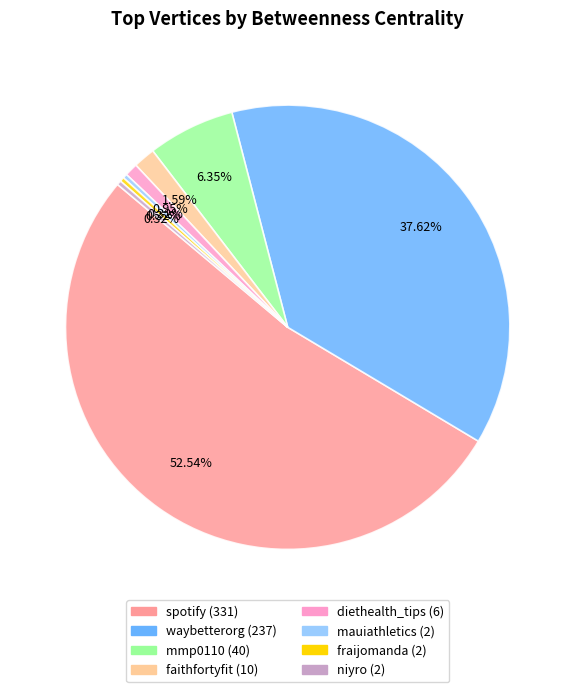

Is there a majority slice in this chart?

Yes